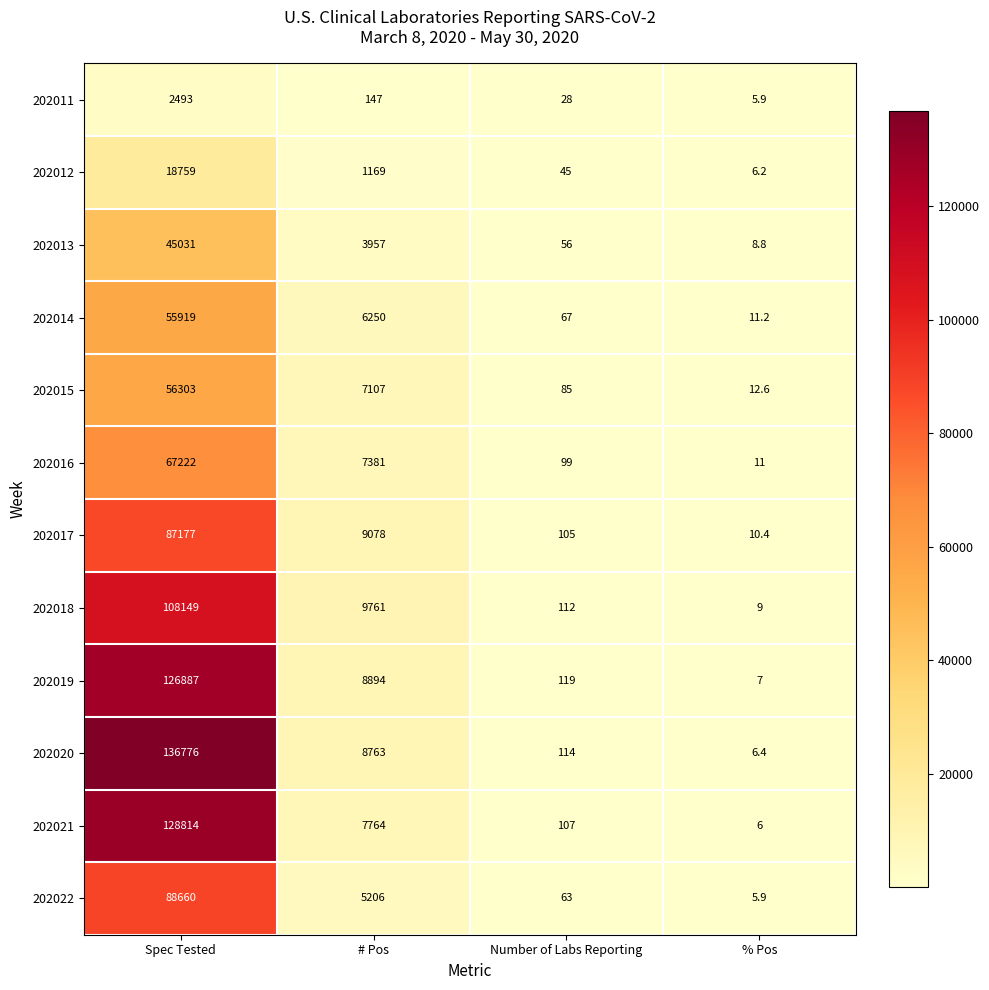

What is the spread (max minus min) of values at # Pos?

9614.0